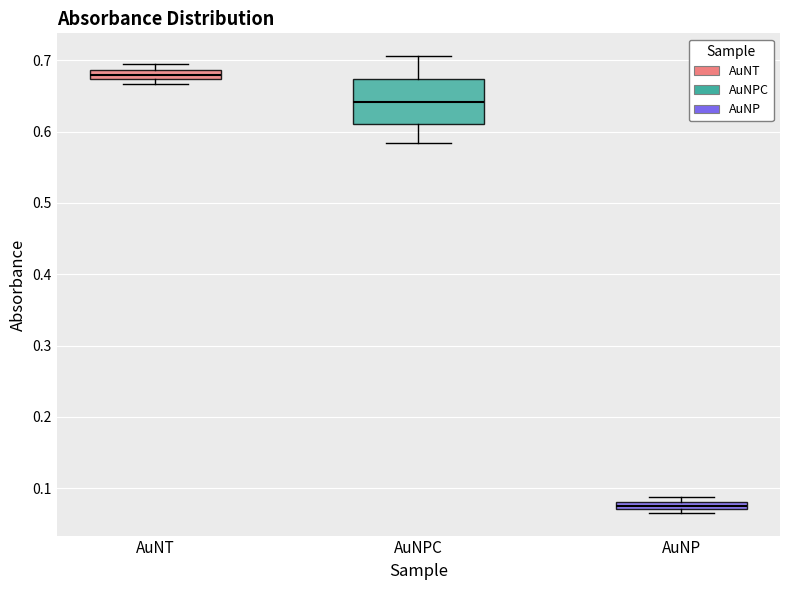

Comparing the boxes themselves (not the whiskers), which one is the tallest?

AuNPC